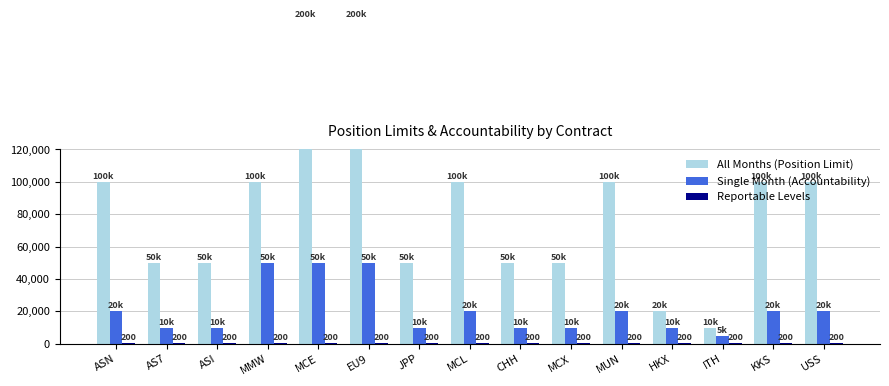

What is the difference between the Single Month (Accountability) values at MCL and ITH?

15000